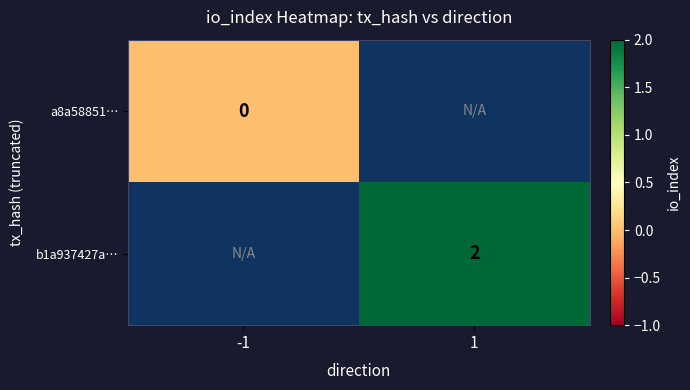

The value of b1a937427a… at 1 is 2. True or false?

True